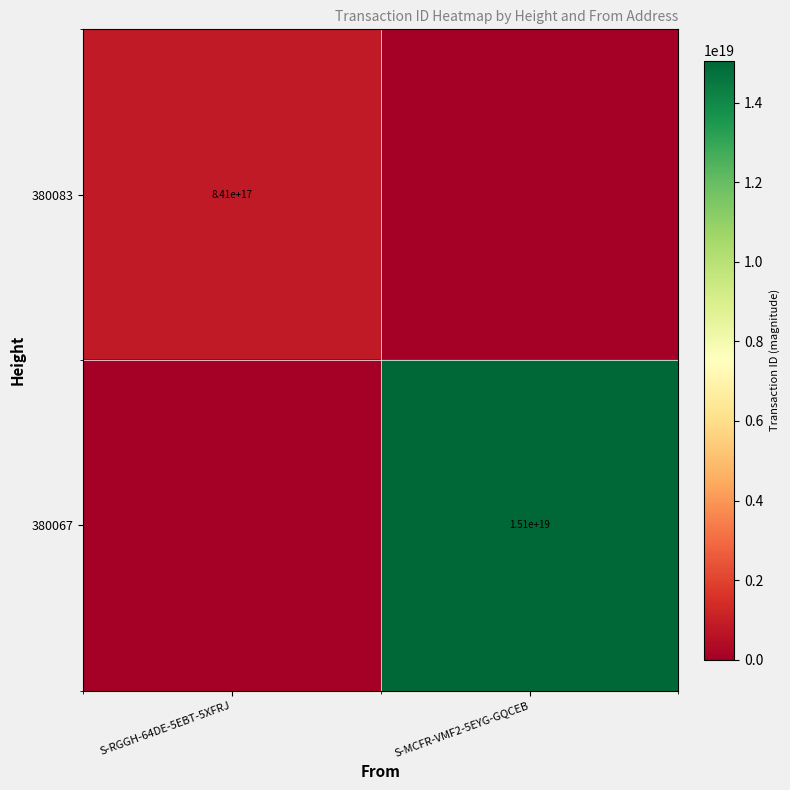

What is the total value across all series at S-MCFR-VMF2-5EYG-GQCEB?

15063885764933427200